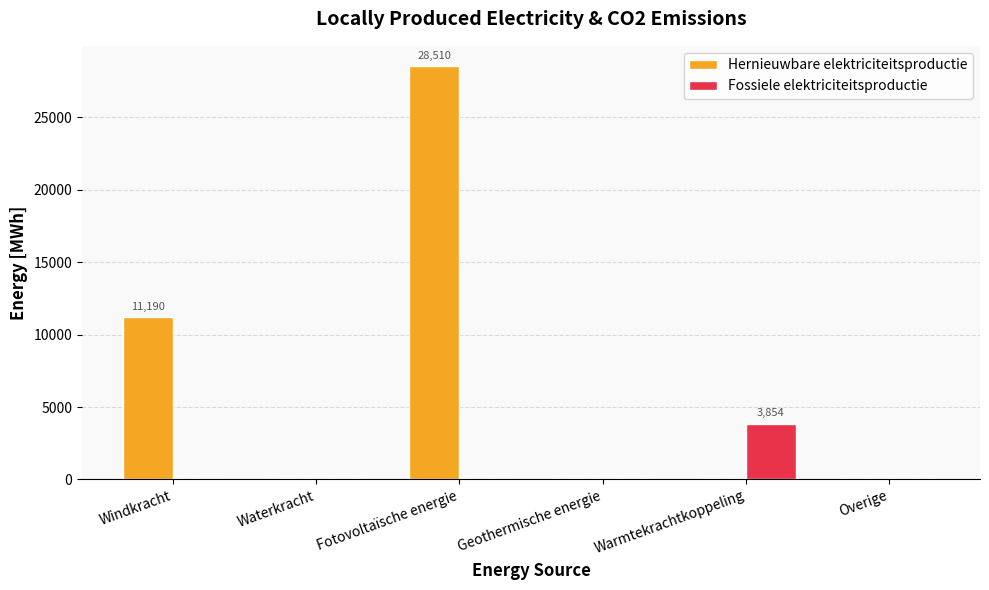

At which label is Hernieuwbare elektriciteitsproductie closest to 14255?

Windkracht